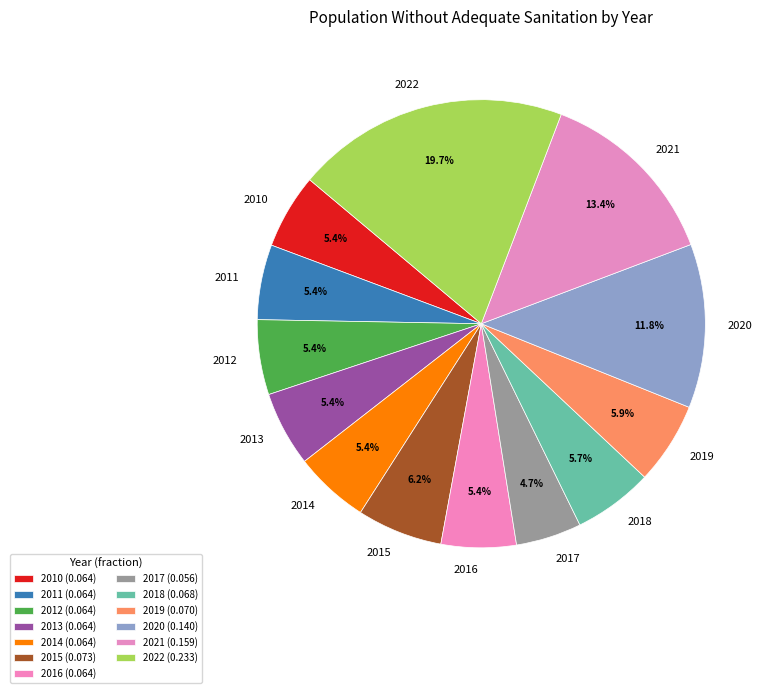

Between 2018 and 2022, which is larger?

2022